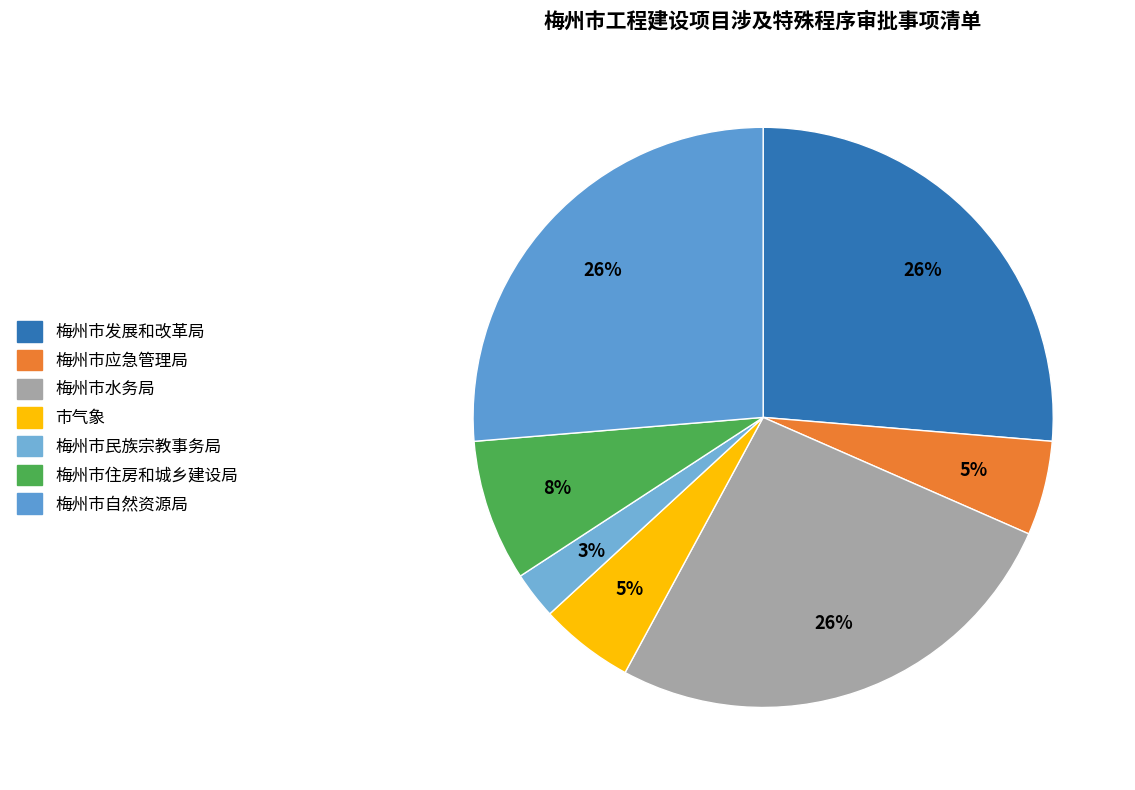

Is the sum of 梅州市应急管理局 and 梅州市水务局 greater than half?

No